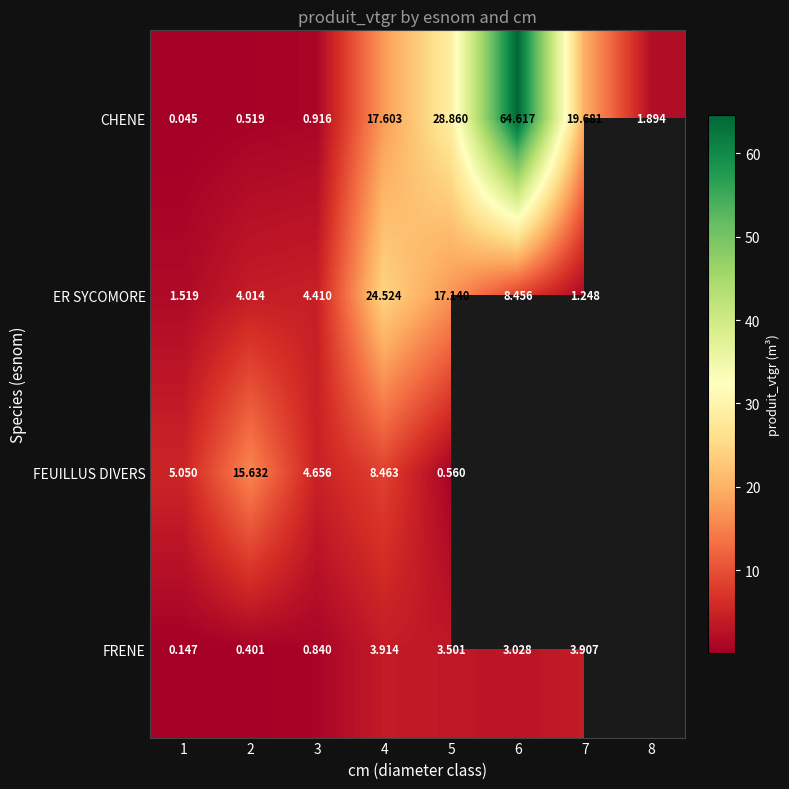

At which category does the chart reach its peak across all series?

6